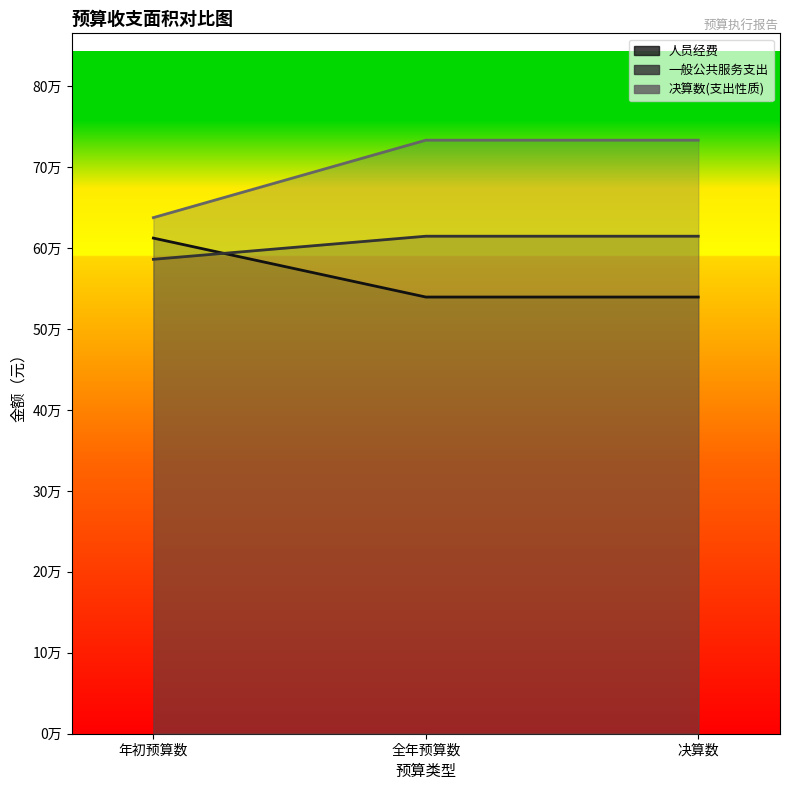

Does the chart have visible grid lines?

No